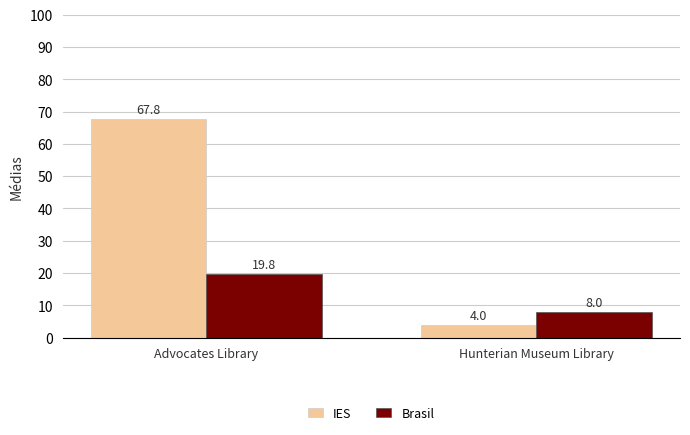

Count the number of data series in this chart.

2